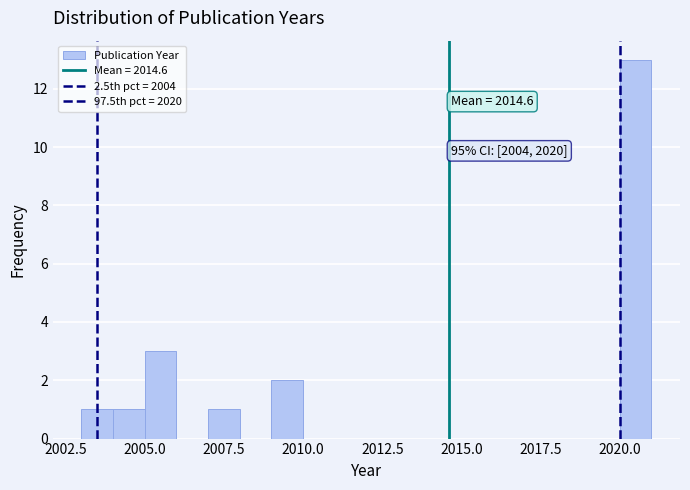

Read against the x-axis, roughly where is the centre of the tallest bar?

2020.5